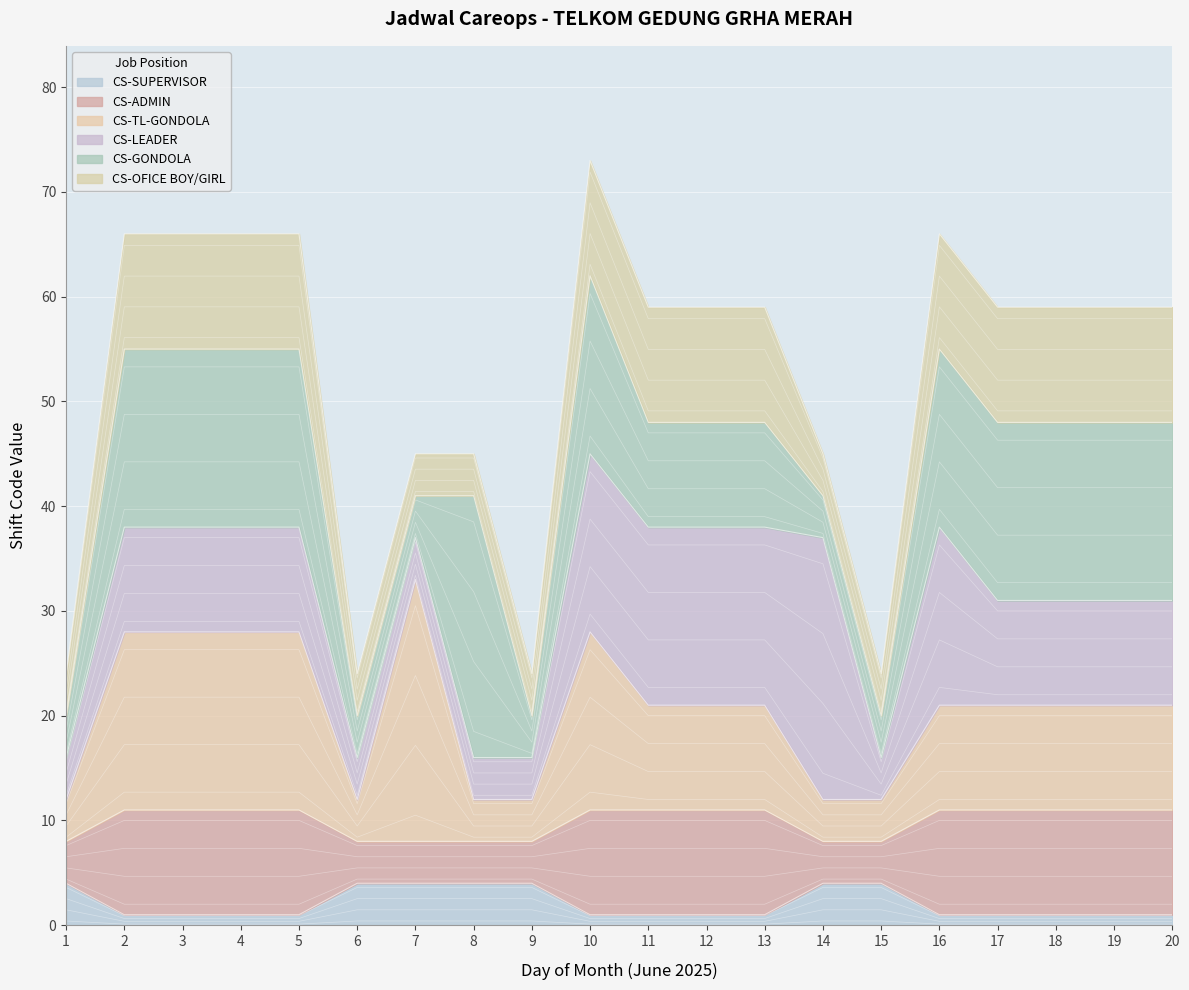

True or false: CS-SUPERVISOR has a value of 1 at 10.

True